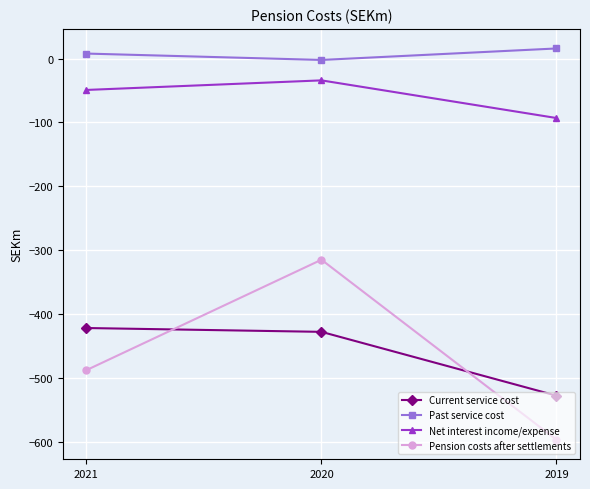

How many data points in Past service cost are less than 8?

1